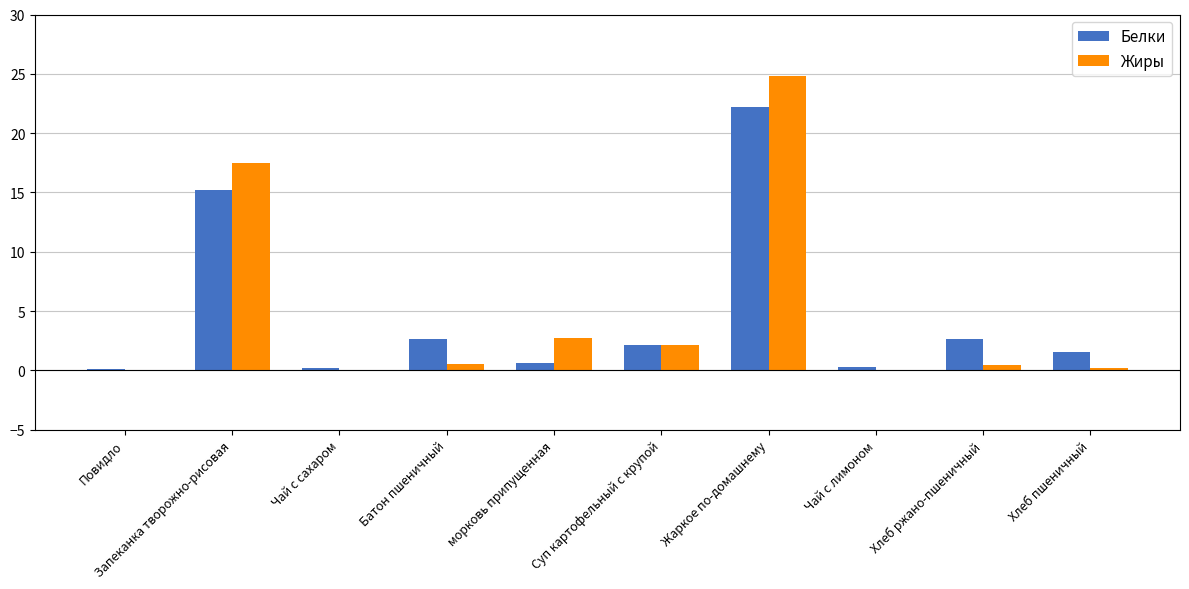

At which category is the sum across all series the highest?

Жаркое по-домашнему